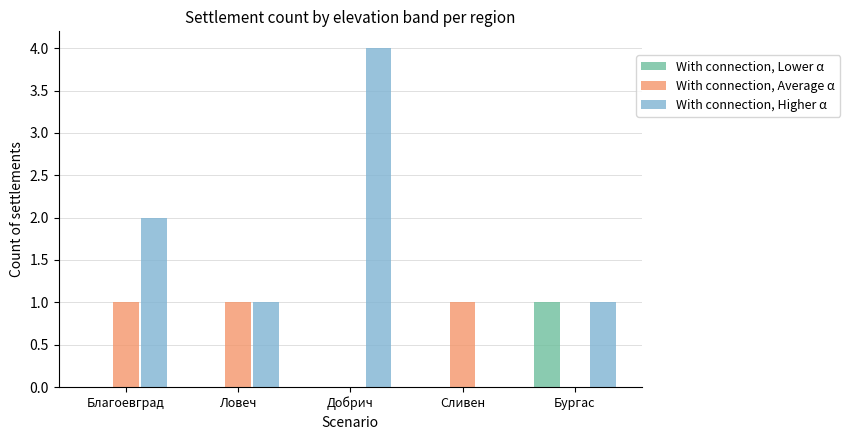

Which series has the largest total across all categories?

With connection, Higher α